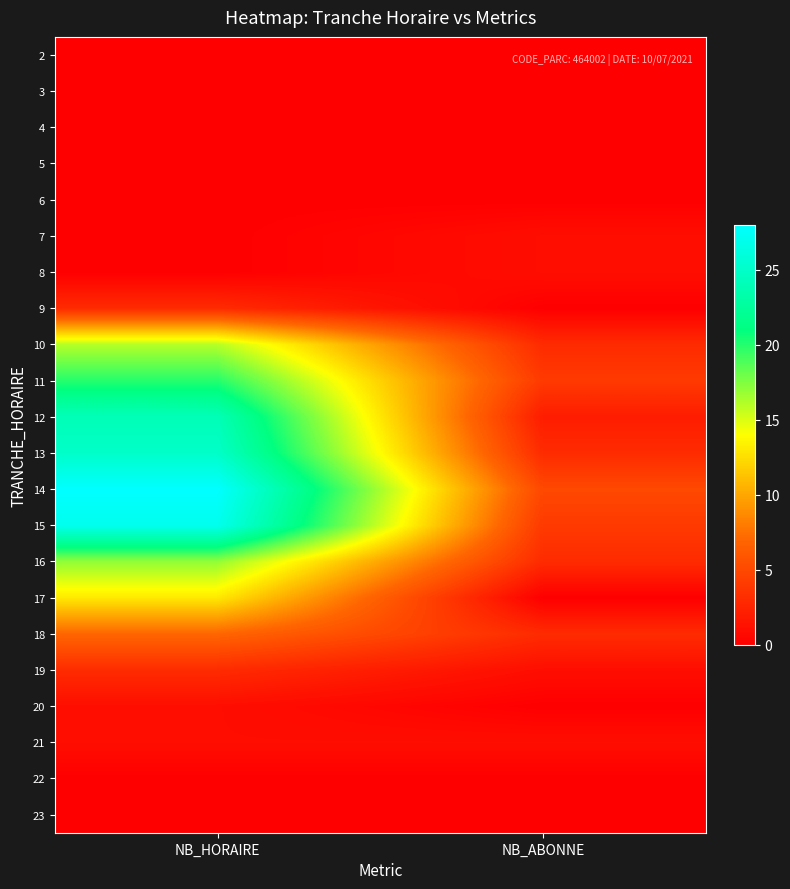

Between NB_HORAIRE and NB_ABONNE, which is larger?

NB_HORAIRE